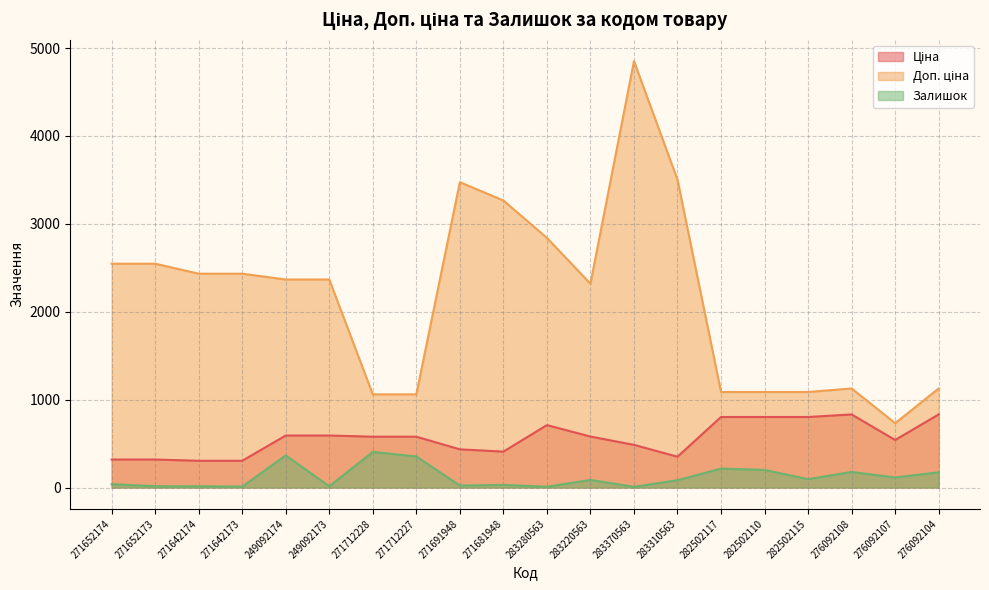

True or false: Ціна and Доп. ціна intersect in this chart.

False